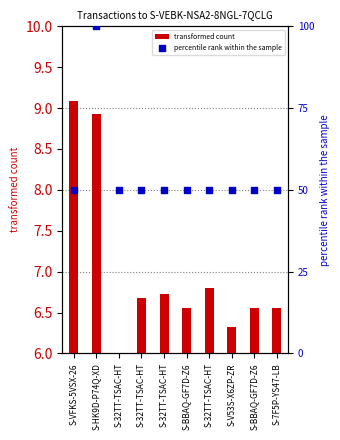

Which series reaches the maximum Y coordinate?

percentile rank within the sample